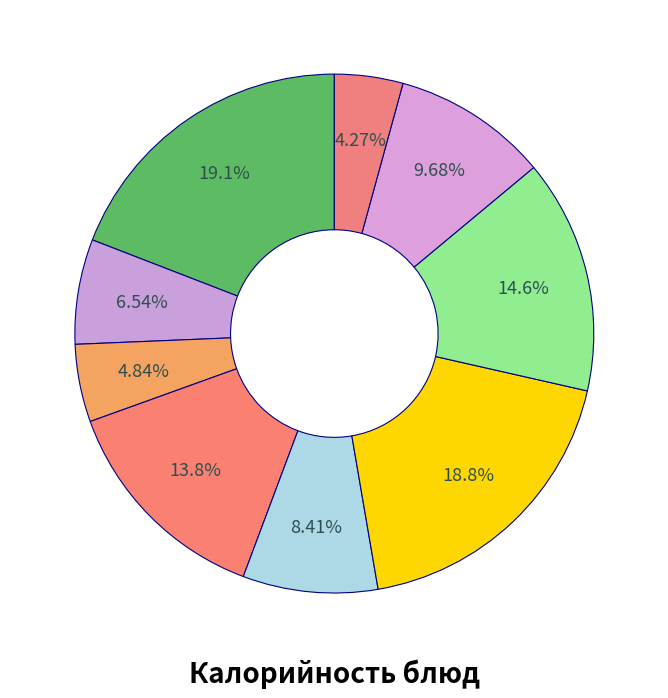

How many segments does this pie chart have?

9